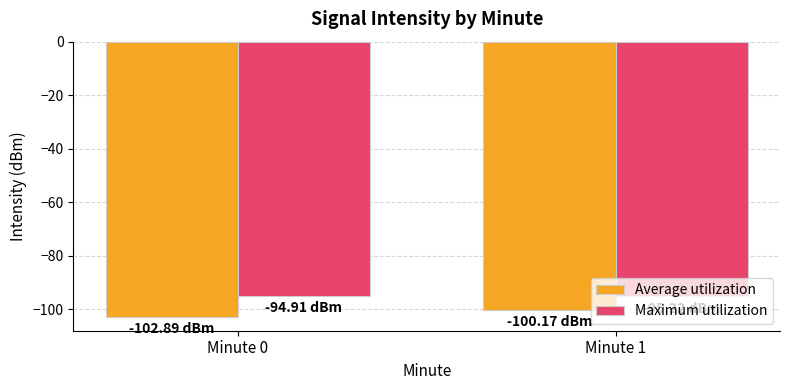

The Average utilization series shows -102.9 at Minute 0. True or false?

True